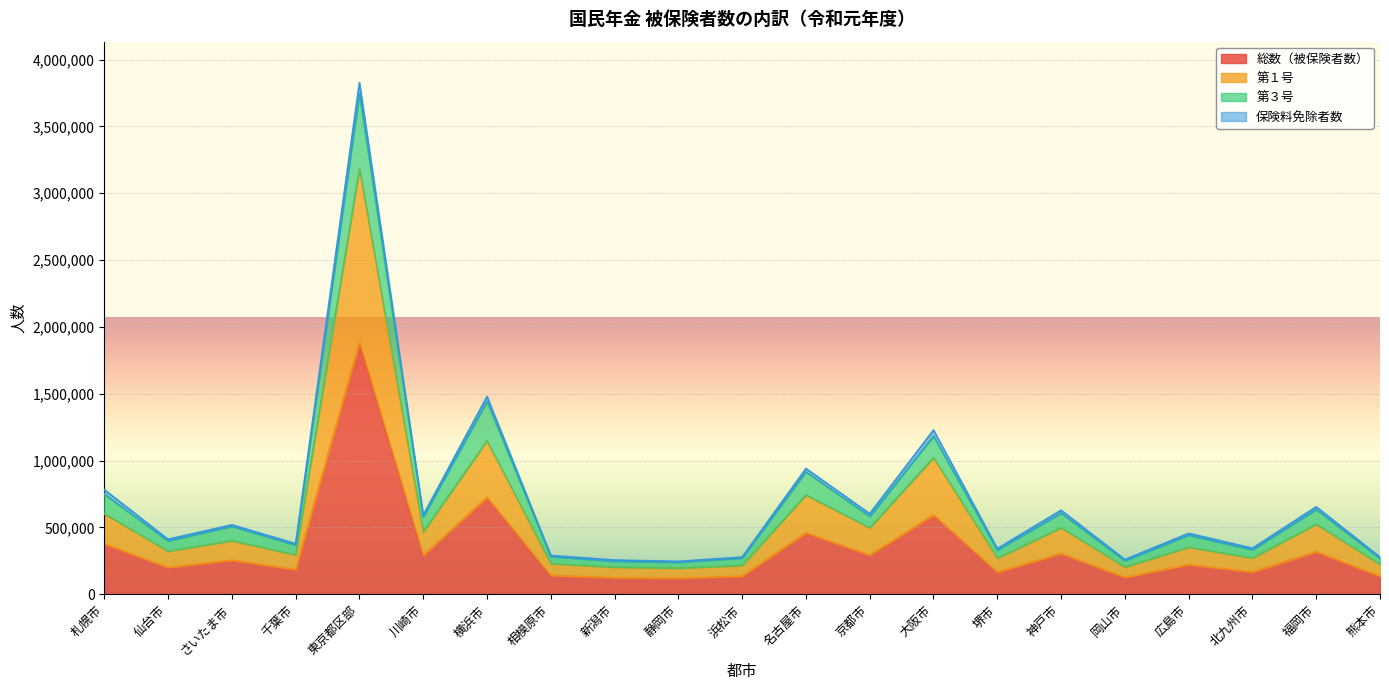

How many lines are shown in the chart?

4